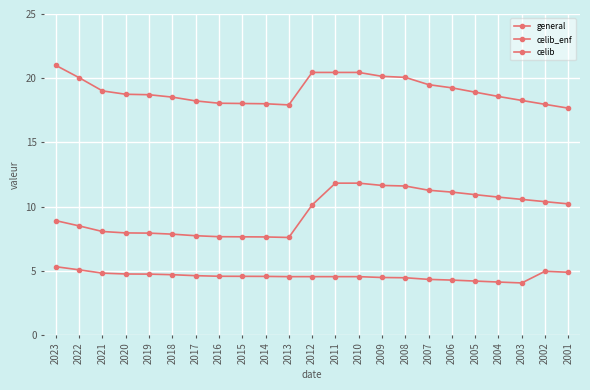

At how many categories does at least one series exceed 10?

23